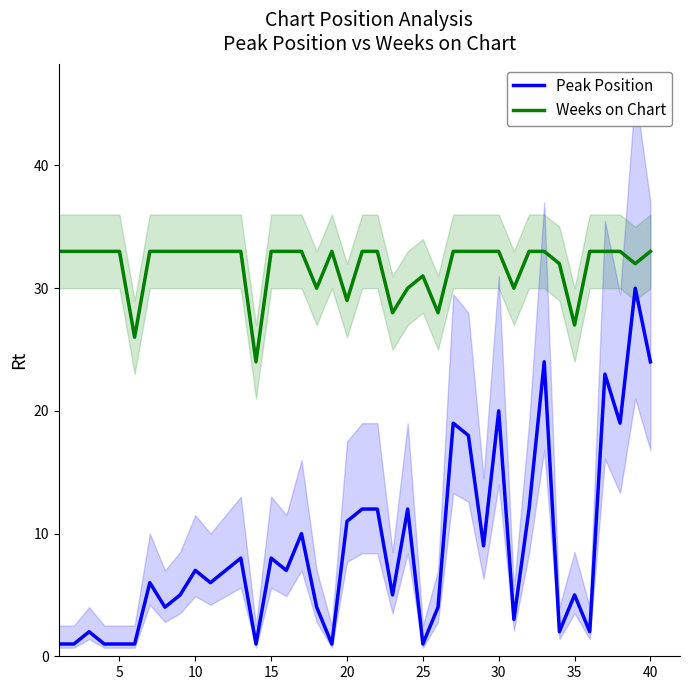

Does the chart display data point markers on the line(s)?

No